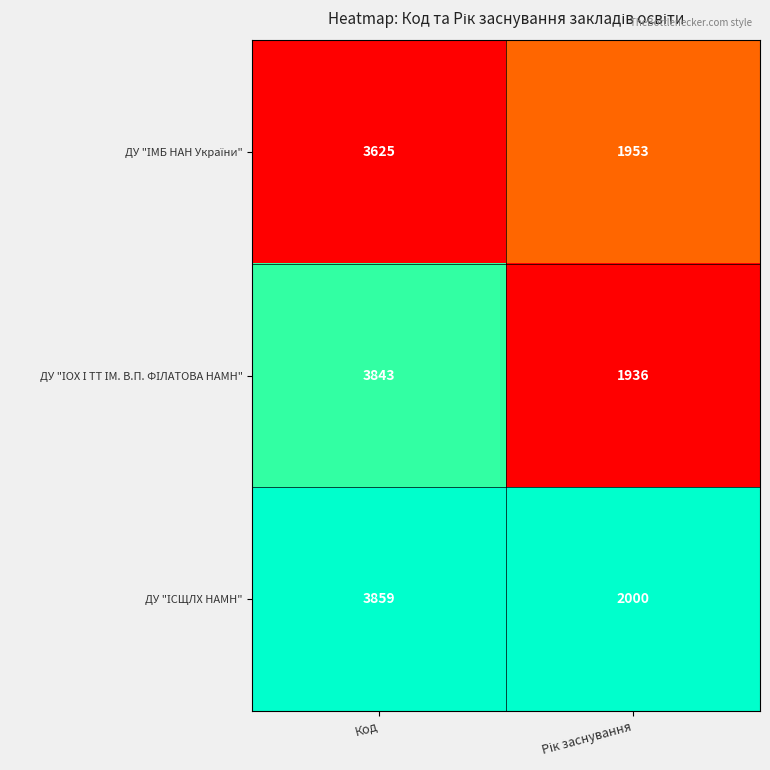

What is the difference between the highest and lowest values at Код?

234